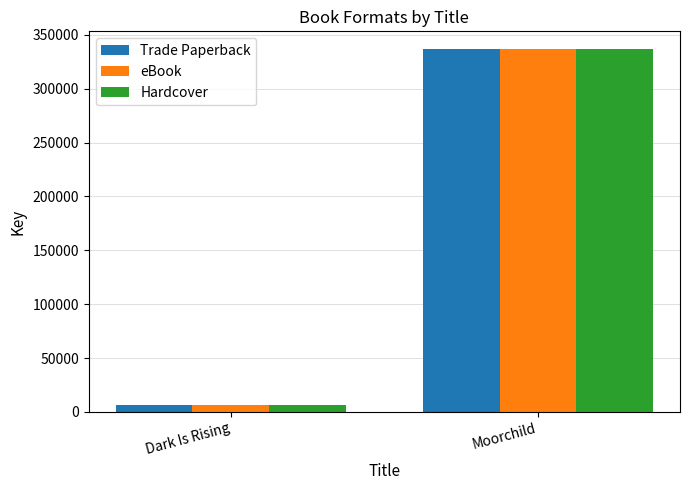

Which category has the highest value in the Hardcover series?

Moorchild